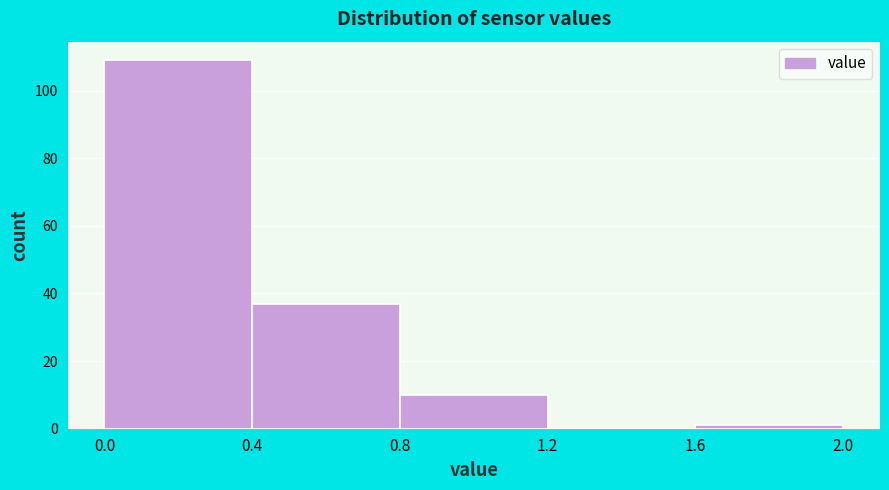

How tall is the bar that spans 0.0 to 0.4 on the x-axis? The values are not printed on the chart, so give them approximately, as read against the axis.

110